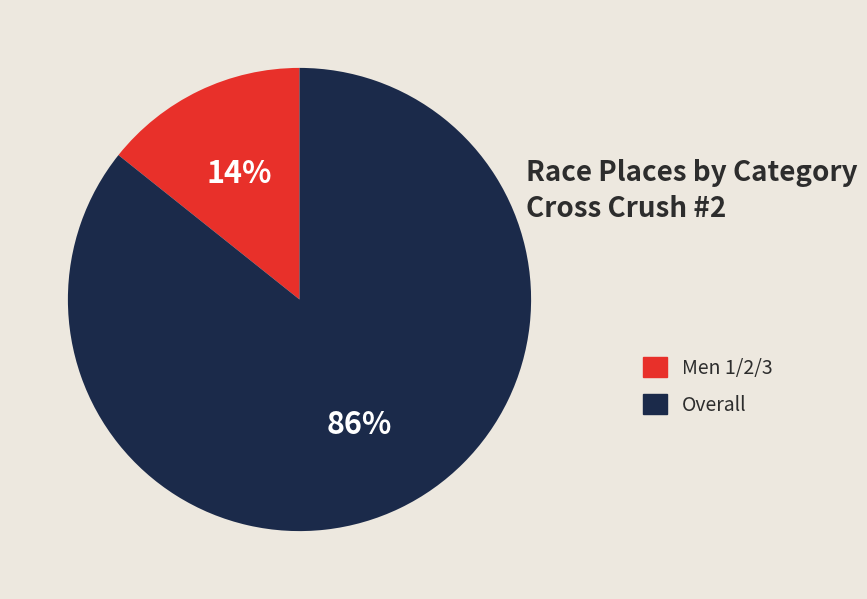

To the nearest percent, what is the average slice percentage?

50%